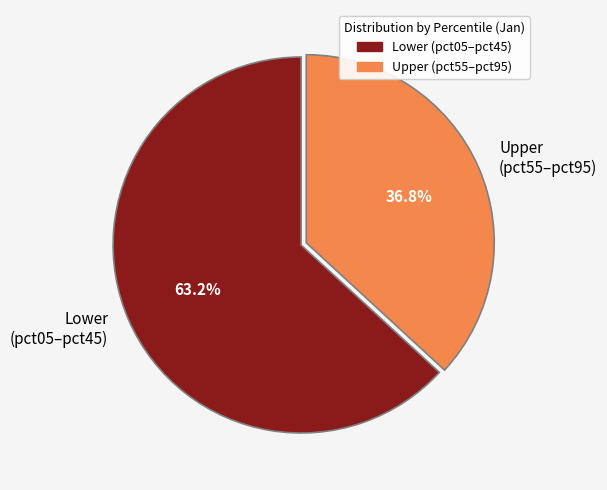

Count the number of slices in the pie.

2